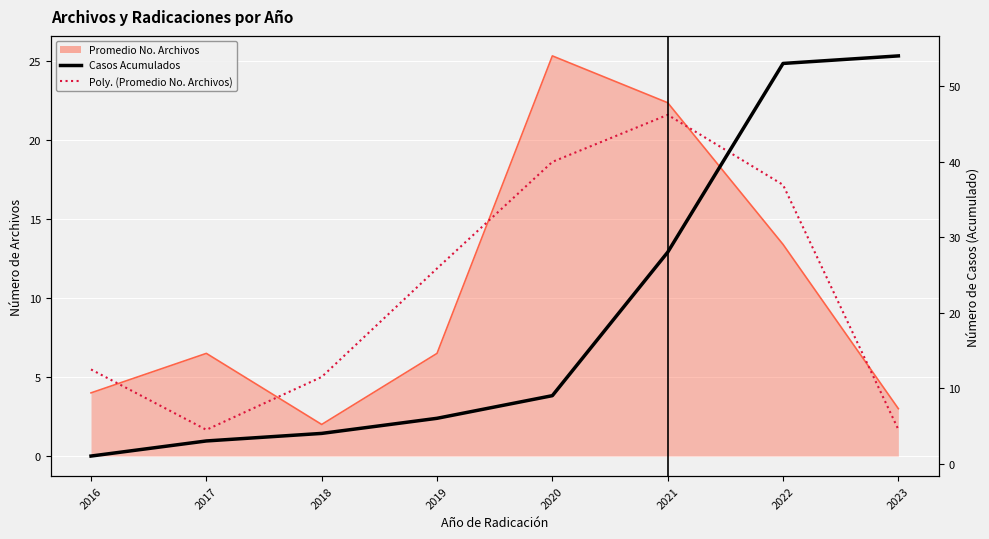

Reading left to right, list all the values displayed in this chart.

Promedio No. Archivos: 2016=4.0	2017=6.5	2018=2.0	2019=6.5	2020=25.3	2021=22.4	2022=13.4	2023=3.0
Poly. (Promedio No. Archivos): 2016=5.5	2017=1.7	2018=5.0	2019=11.9	2020=18.6	2021=21.6	2022=17.2	2023=1.7
Casos Acumulados: 2016=1.0	2017=3.0	2018=4.0	2019=6.0	2020=9.0	2021=28.0	2022=53.0	2023=54.0